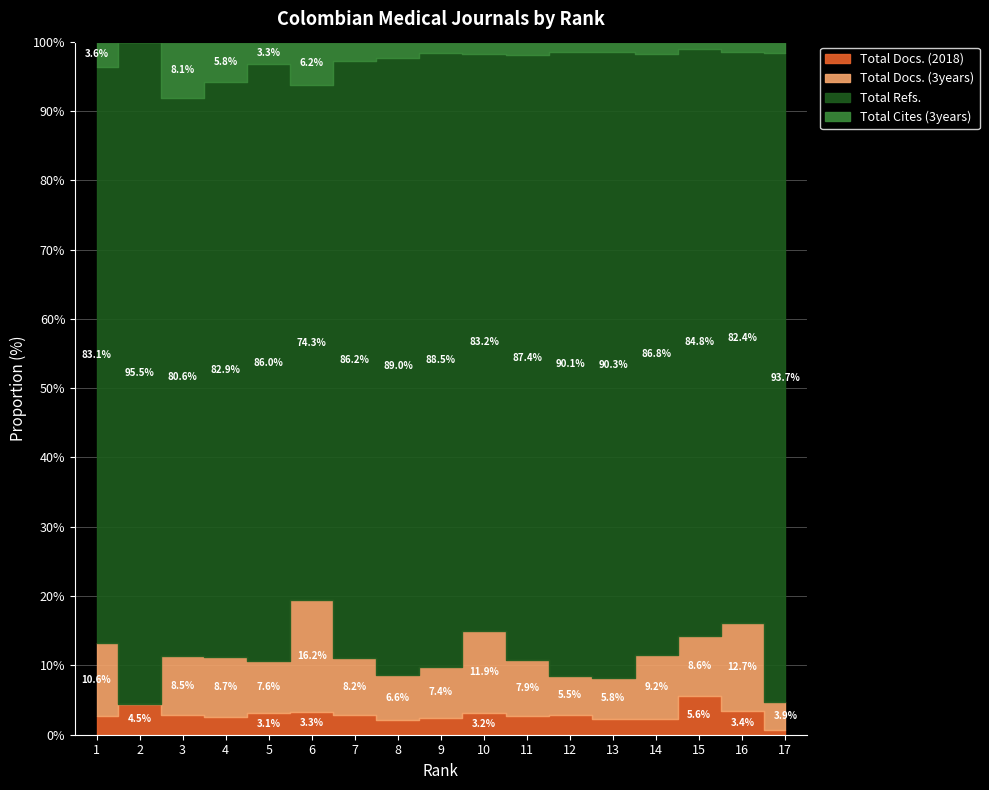

What is the spread (max minus min) of values at 7?

1153